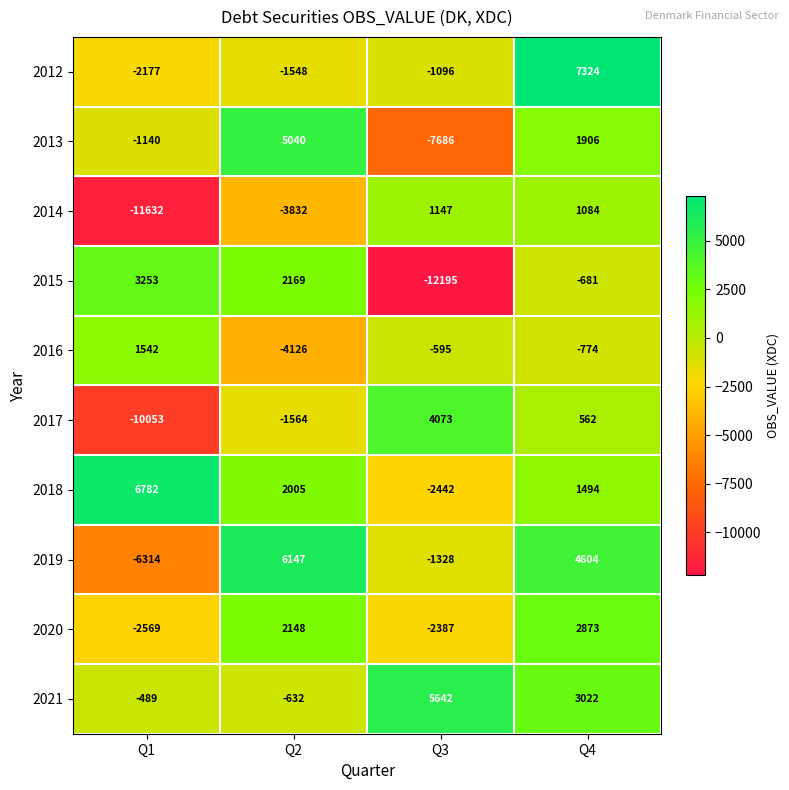

How many values in 2013 are above zero?

2